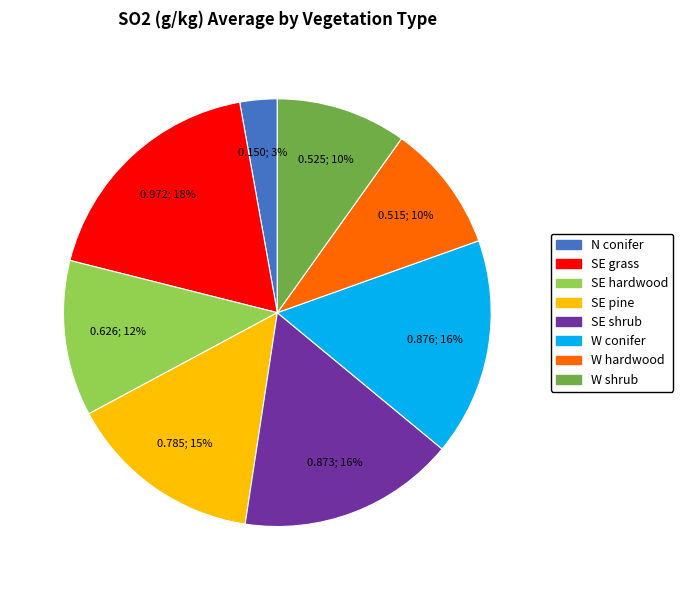

Between W hardwood and W conifer, which is larger?

W conifer